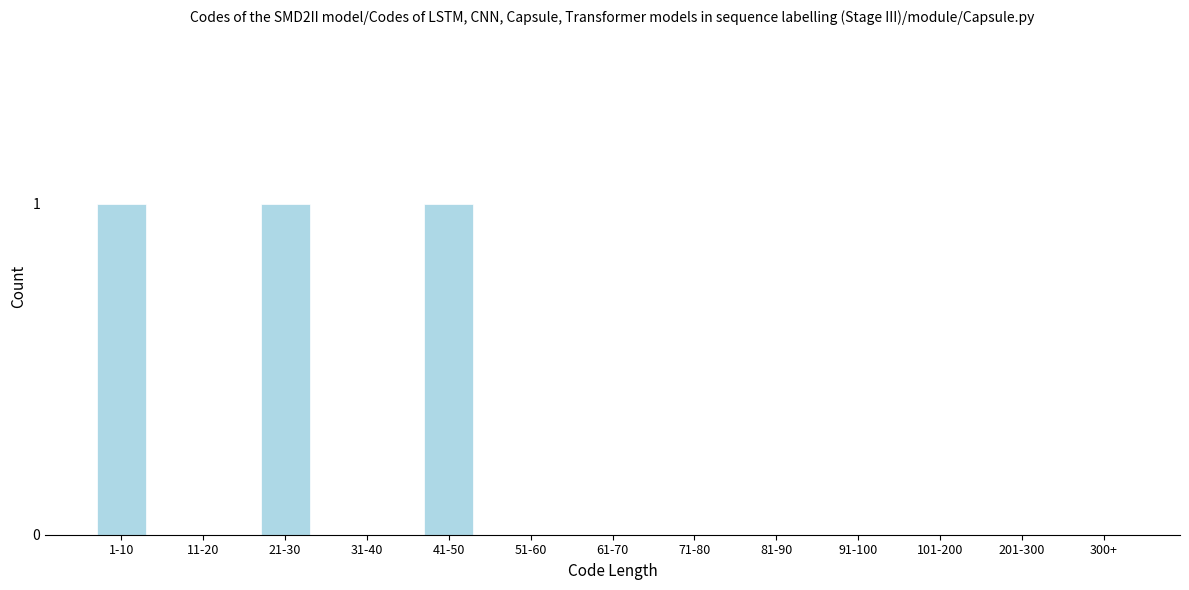

Reading right to left, list all the values displayed in this chart.

300+=0	201-300=0	101-200=0	91-100=0	81-90=0	71-80=0	61-70=0	51-60=0	41-50=1	31-40=0	21-30=1	11-20=0	1-10=1